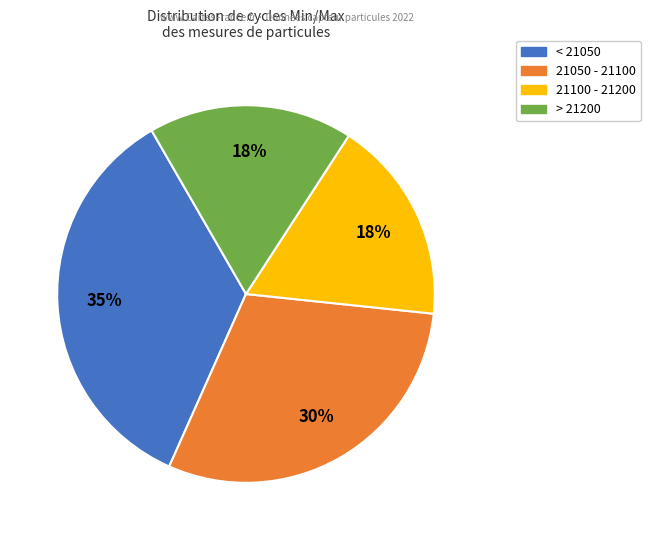

Is there a majority slice in this chart?

No